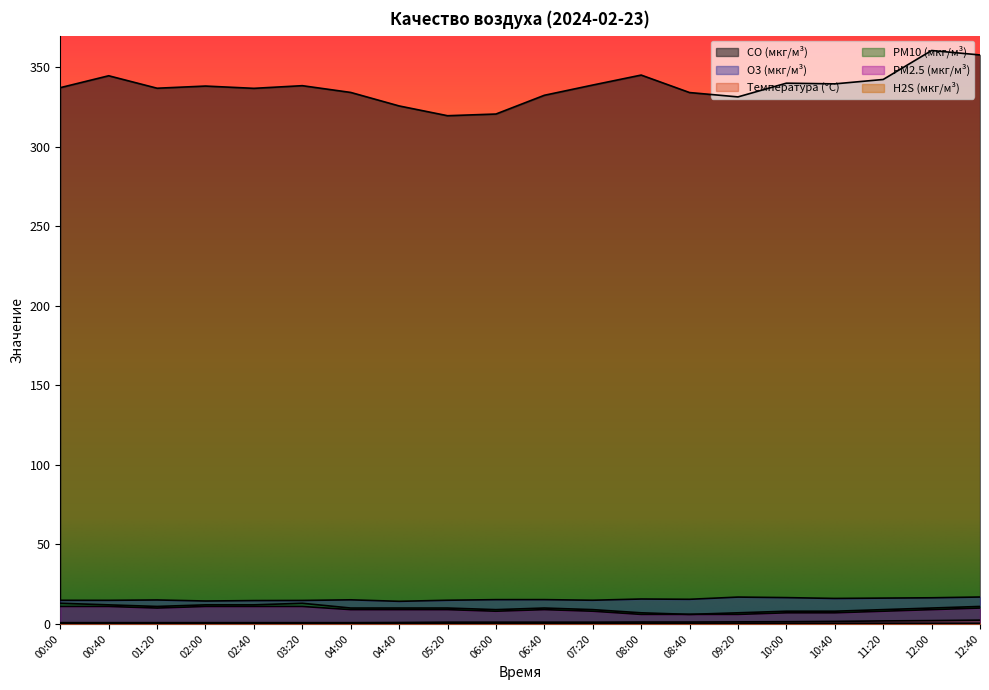

At 01:20, list the series in order from largest to smallest.

CO (мкг/м³), O3 (мкг/м³), PM10 (мкг/м³), PM2.5 (мкг/м³), Температура (°C), H2S (мкг/м³)